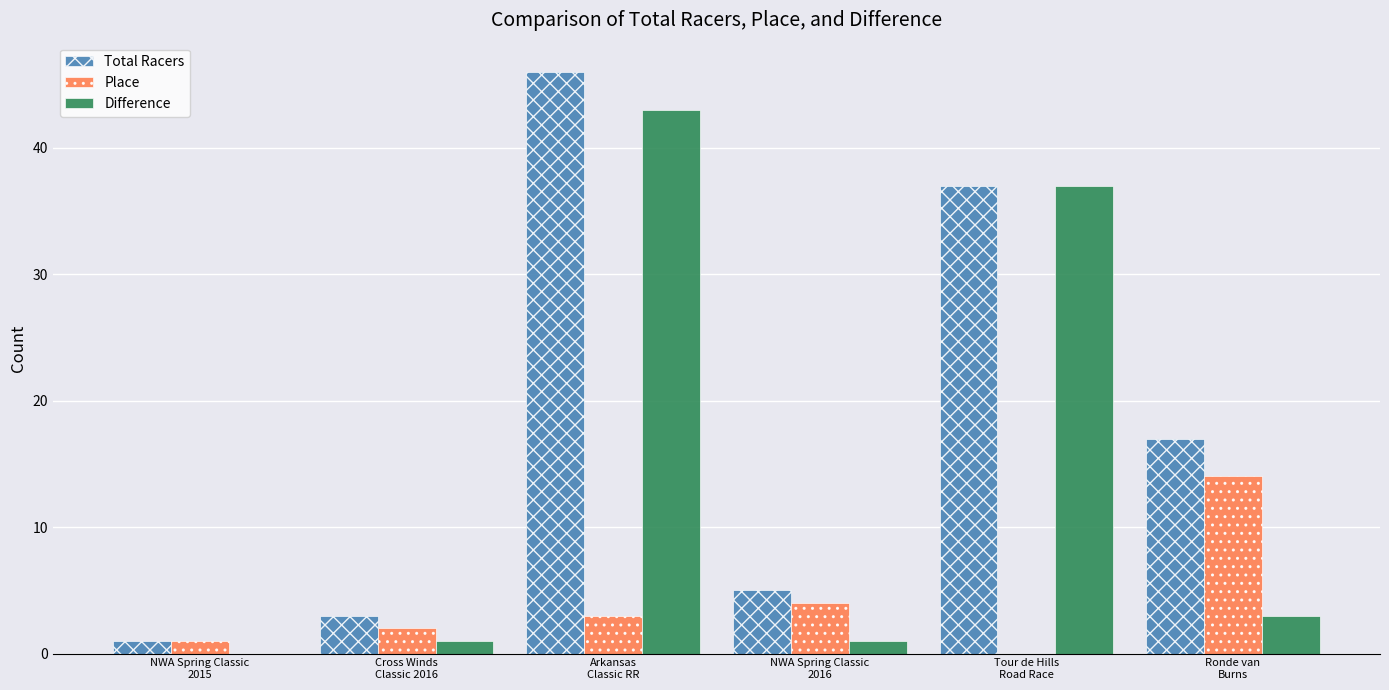

Are the bars horizontal?

No